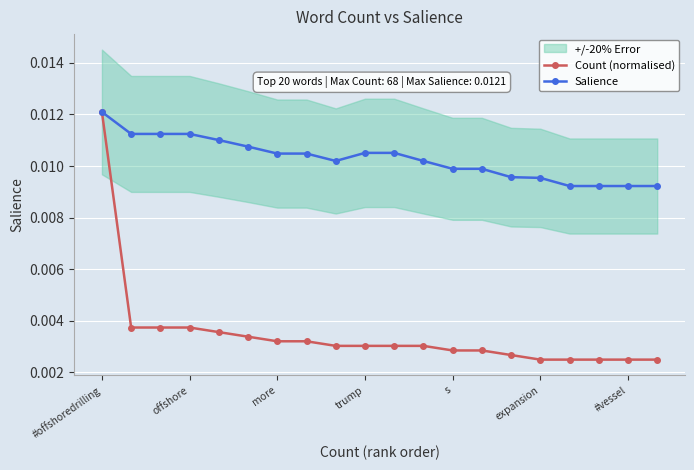

Count the Salience values in the range 0 to 1.

20